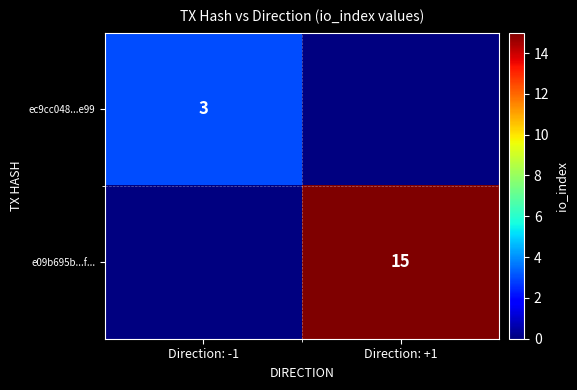

Is it true that e09b695b...f... equals 23.4 at Direction: +1?

False